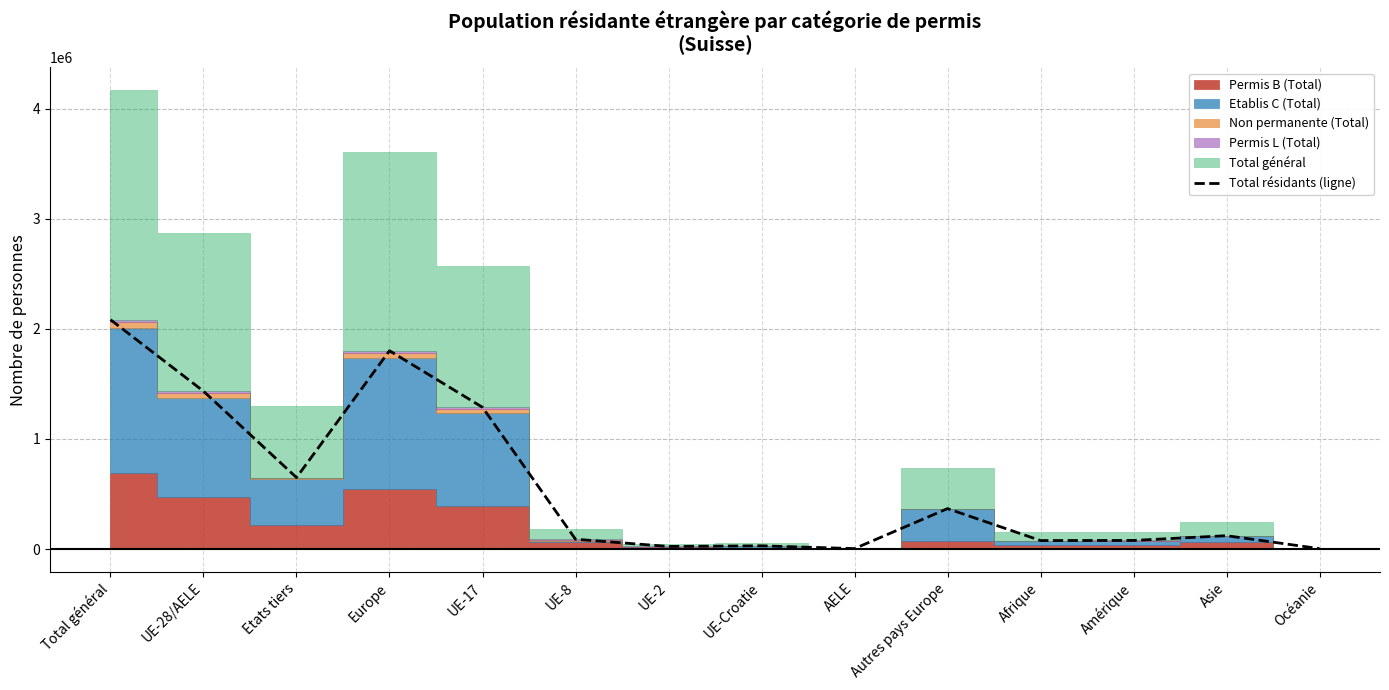

Which label corresponds to the smallest value in the chart?

Océanie